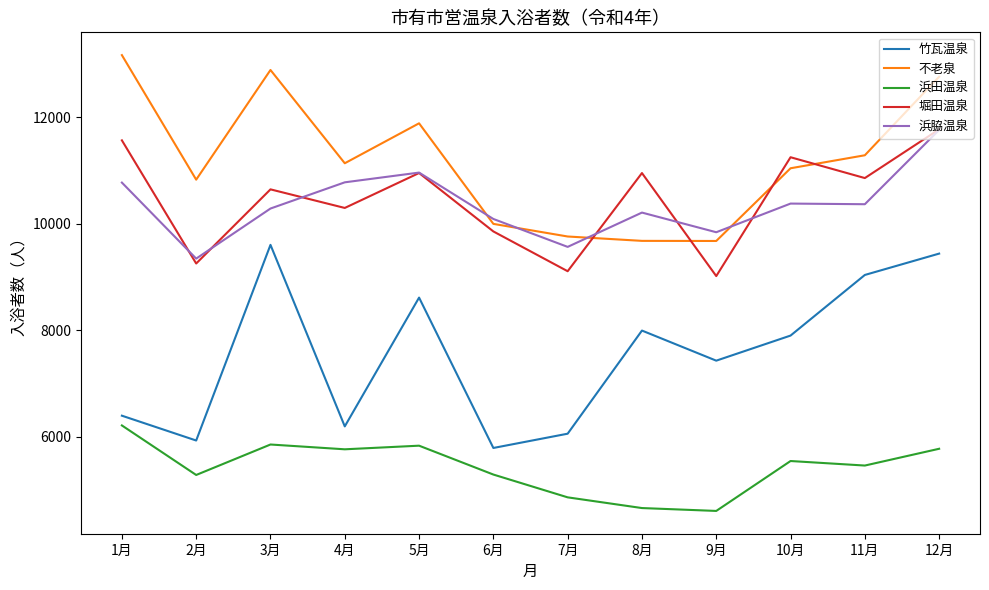

What is the difference between the maximum and minimum values in the 浜脇温泉 series?

2416